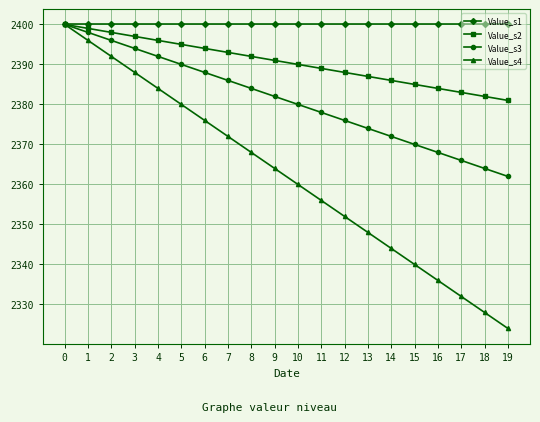

List the labels in order of Value_s4 value, smallest first.

19, 18, 17, 16, 15, 14, 13, 12, 11, 10, 9, 8, 7, 6, 5, 4, 3, 2, 1, 0